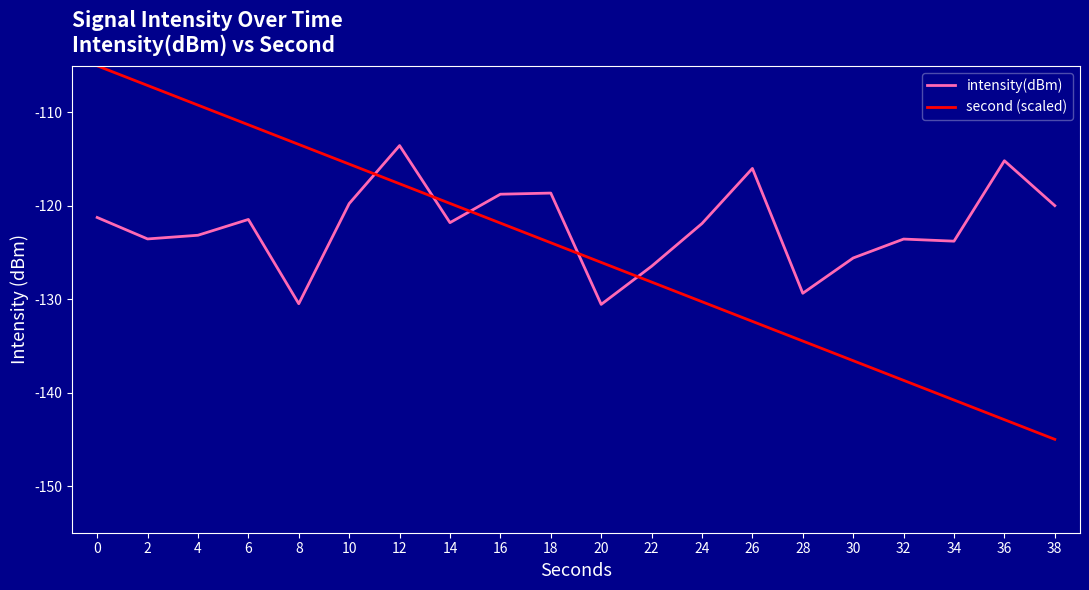

Is it true that second (scaled) equals -111.3 at 6?

True